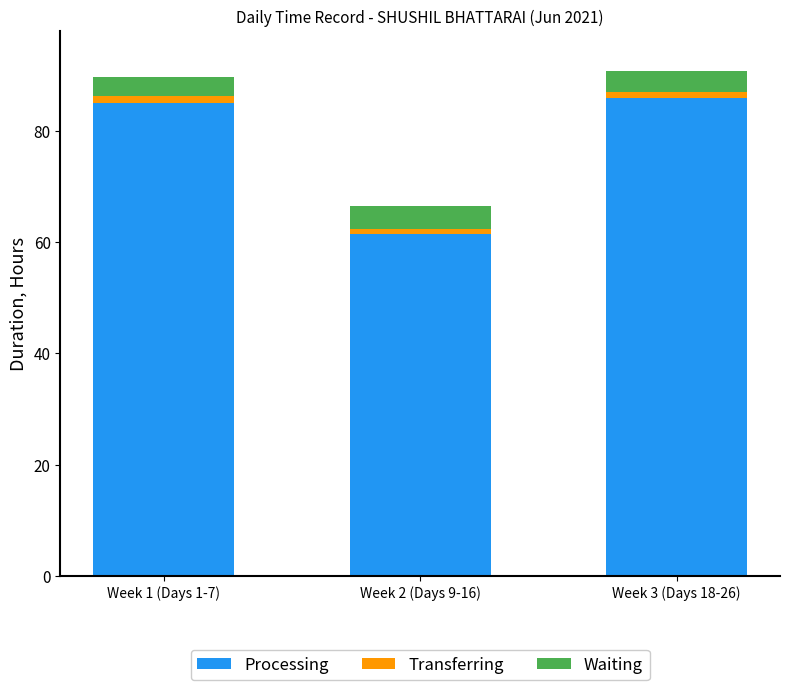

What is the difference between the maximum and minimum values in the Processing series?

24.3